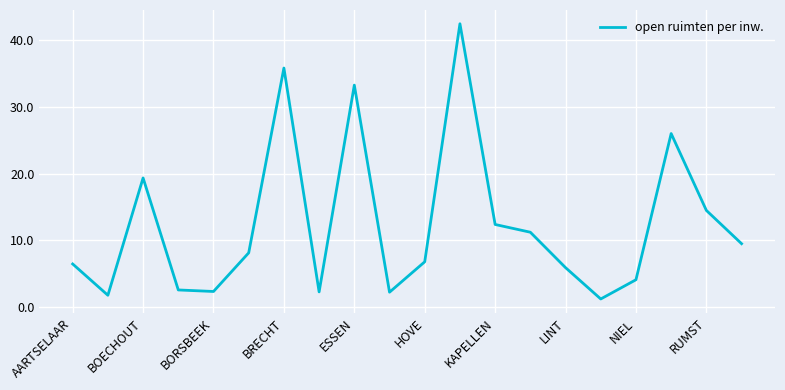

What is the difference between the maximum and minimum values?

41.3